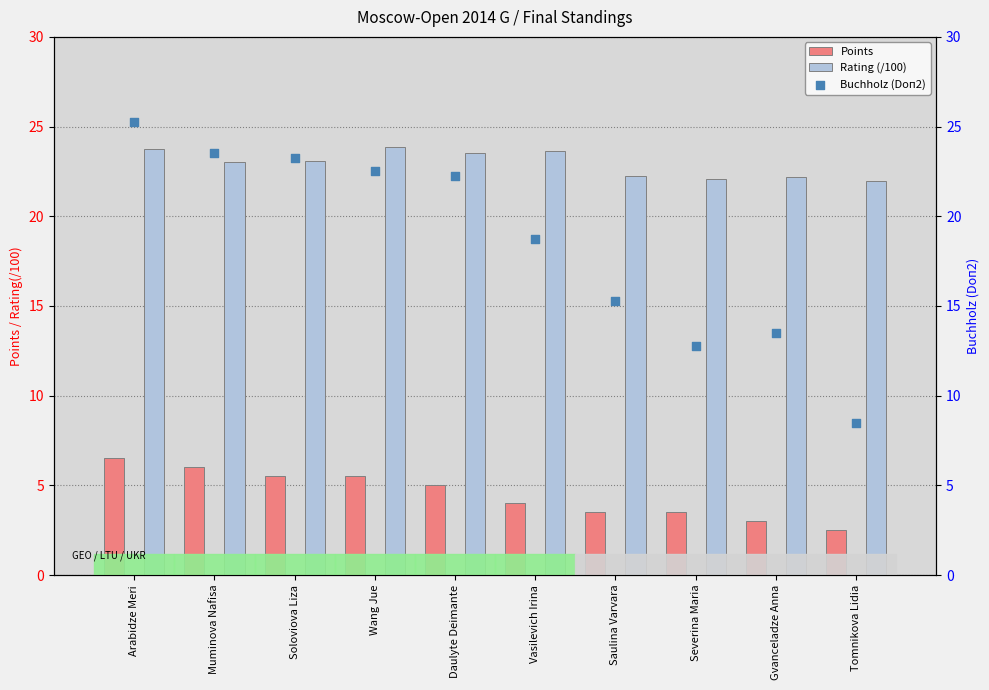

Is the value of Buchholz (Doп2) at Saulina Varvara greater than the value of Rating (/100) at Vasilevich Irina?

No